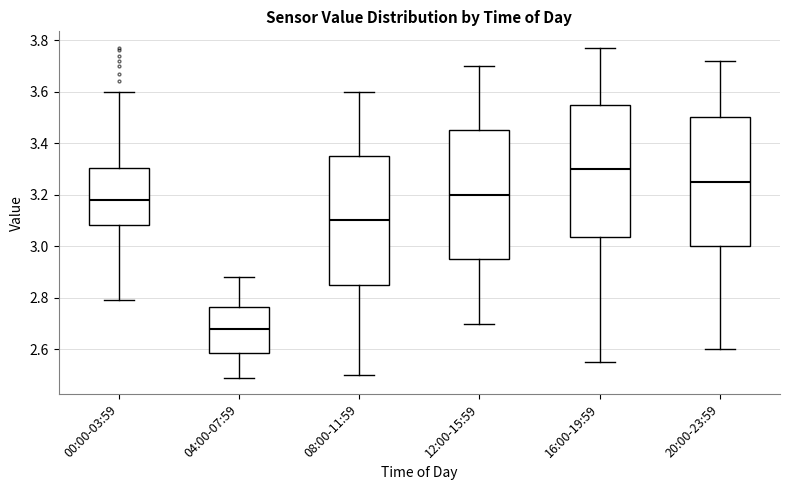

Reading left to right, read every box against the y-axis: the position of its median line, the range the box covers, and the ends of its whiskers. The values are not printed on the chart, so give them approximately, as read against the axis.

00:00-03:59: median 3.18, box 3.08 to 3.30, whiskers 2.80 to 3.60
04:00-07:59: median 2.68, box 2.58 to 2.76, whiskers 2.50 to 2.88
08:00-11:59: median 3.10, box 2.86 to 3.36, whiskers 2.50 to 3.60
12:00-15:59: median 3.20, box 2.96 to 3.46, whiskers 2.70 to 3.70
16:00-19:59: median 3.30, box 3.04 to 3.56, whiskers 2.56 to 3.78
20:00-23:59: median 3.26, box 3.00 to 3.50, whiskers 2.60 to 3.72